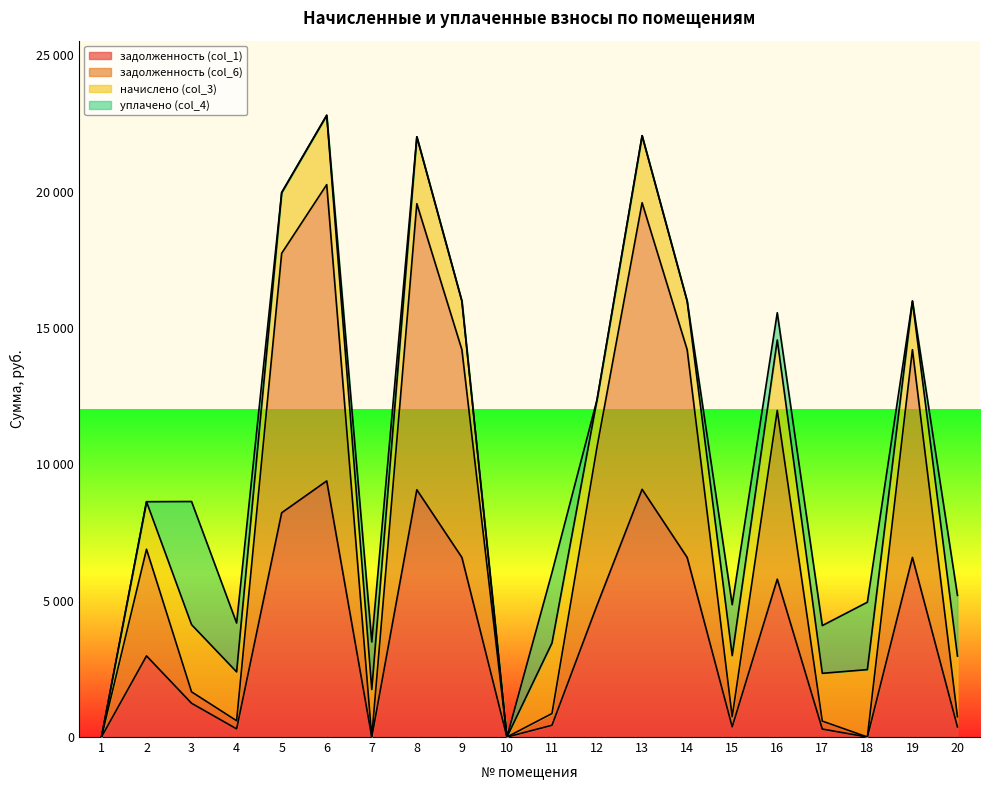

Which series has the largest total across all categories?

задолженность (col_6)